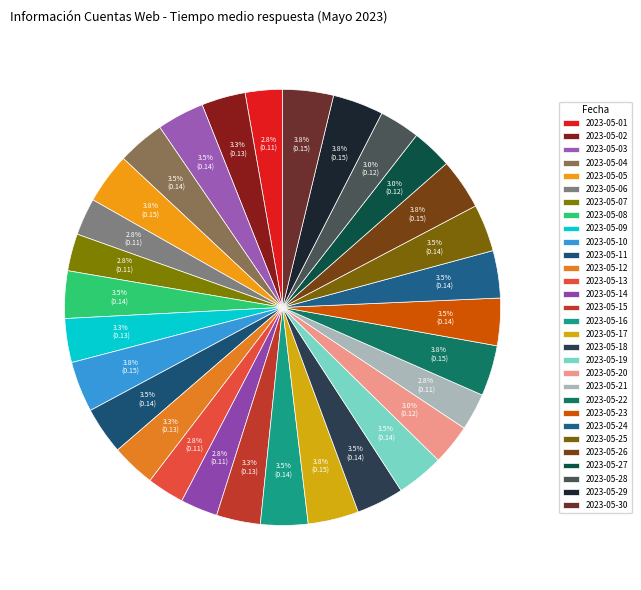

Which slice is the largest?

2023-05-05